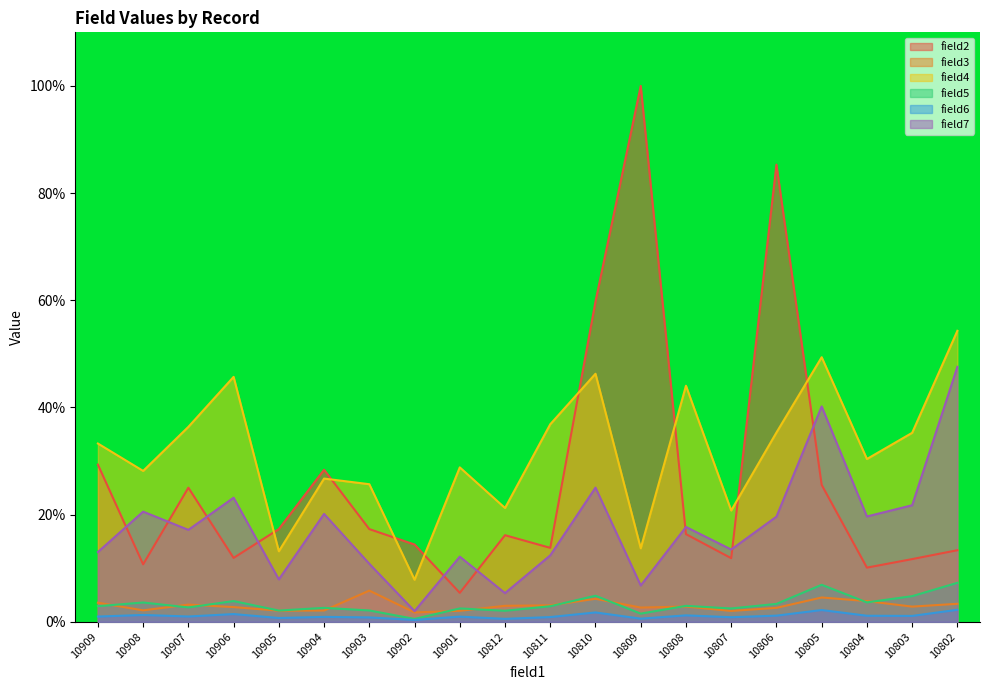

At which category does field2 reach its first local peak?

10907